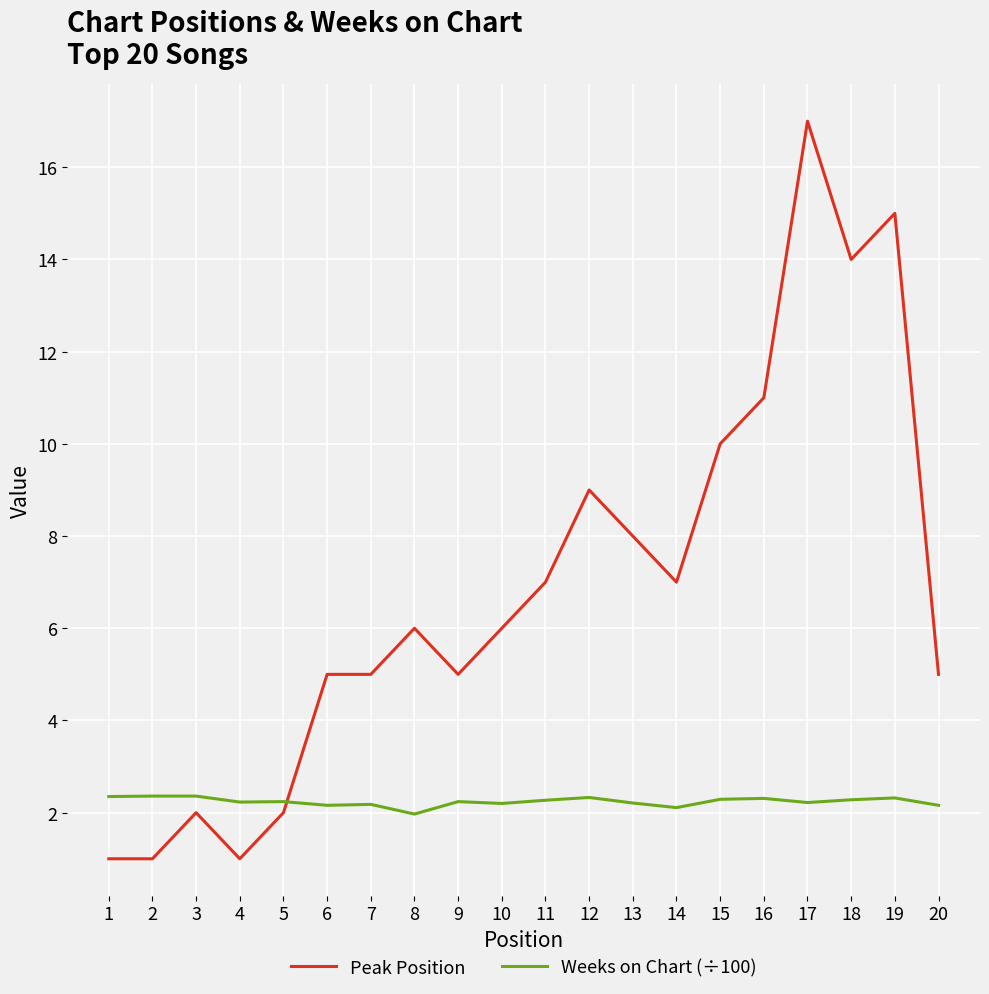

What is the minimum value for Peak Position?

1.0